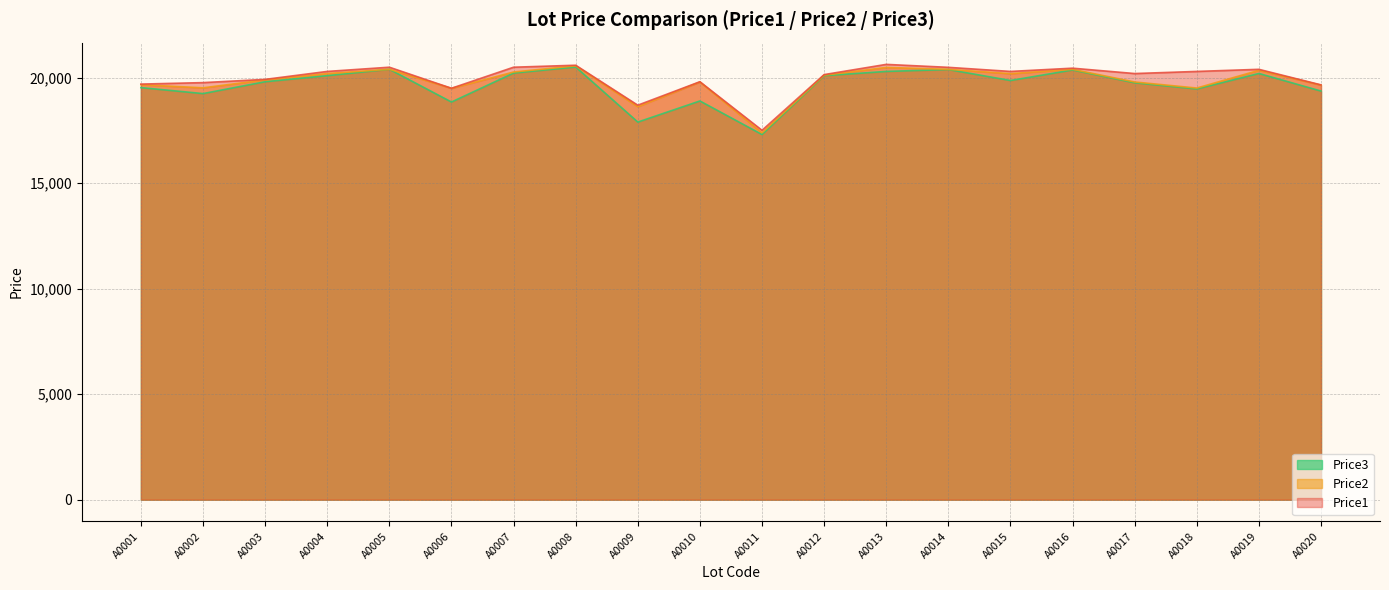

At which category does Price1 reach its first local valley?

A0006